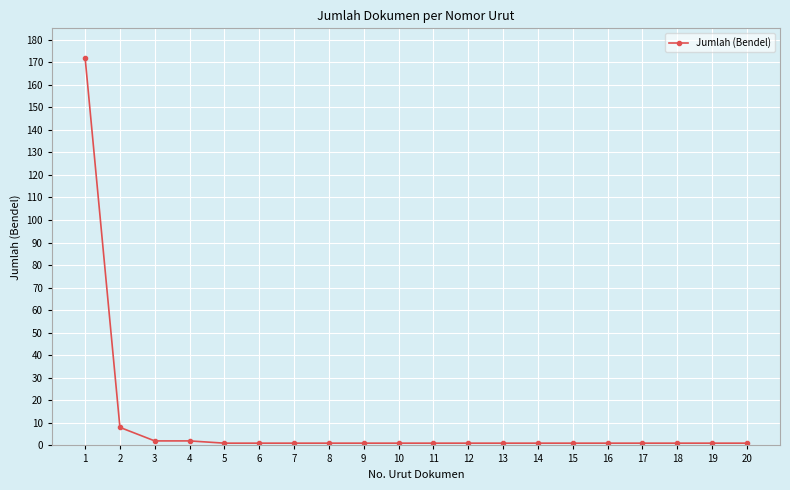

The chart shows a value of 1 at 7. True or false?

True